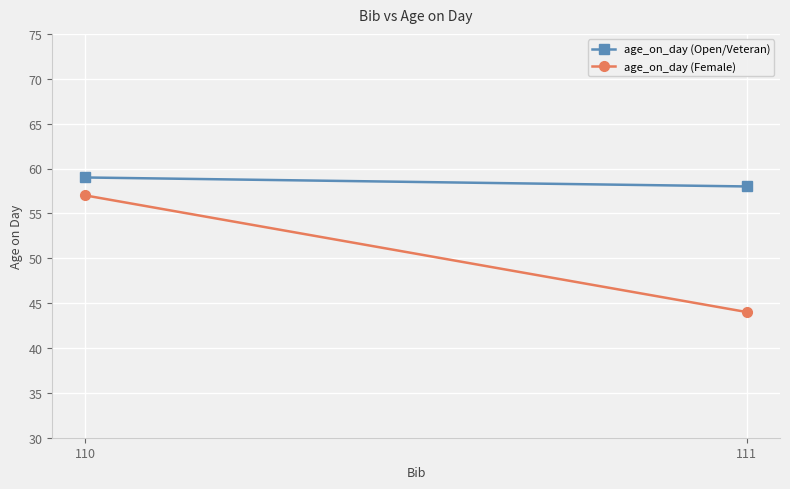

List the series in order of their overall mean, lowest first.

age_on_day (Female), age_on_day (Open/Veteran)